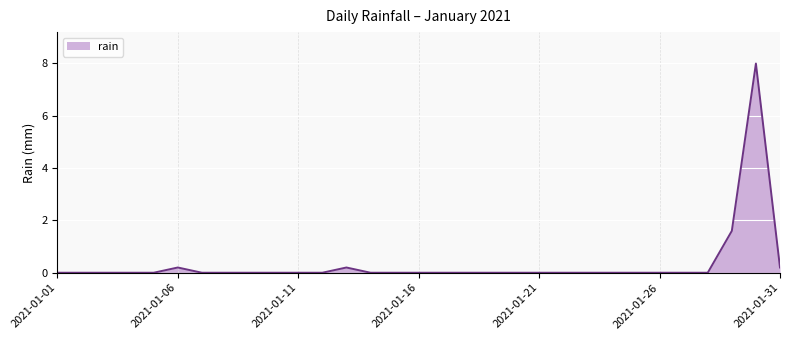

What is the difference between the maximum and minimum values?

8.0